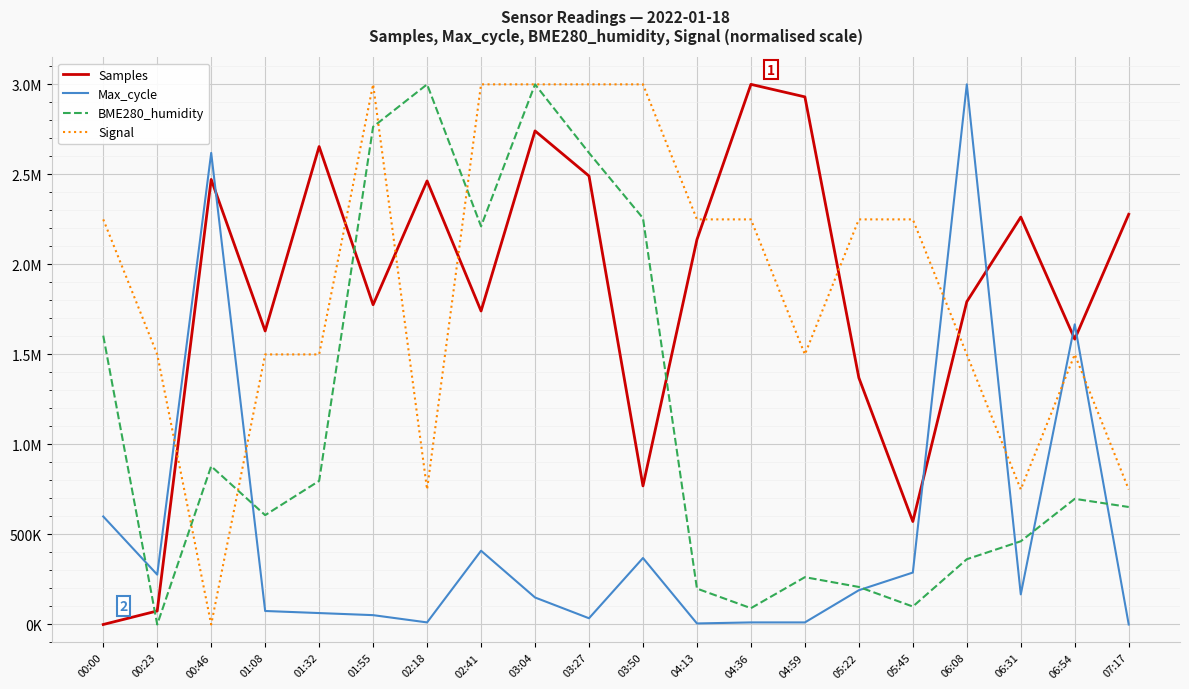

What are all the series names shown in the legend?

Samples, Max_cycle, BME280_humidity, Signal